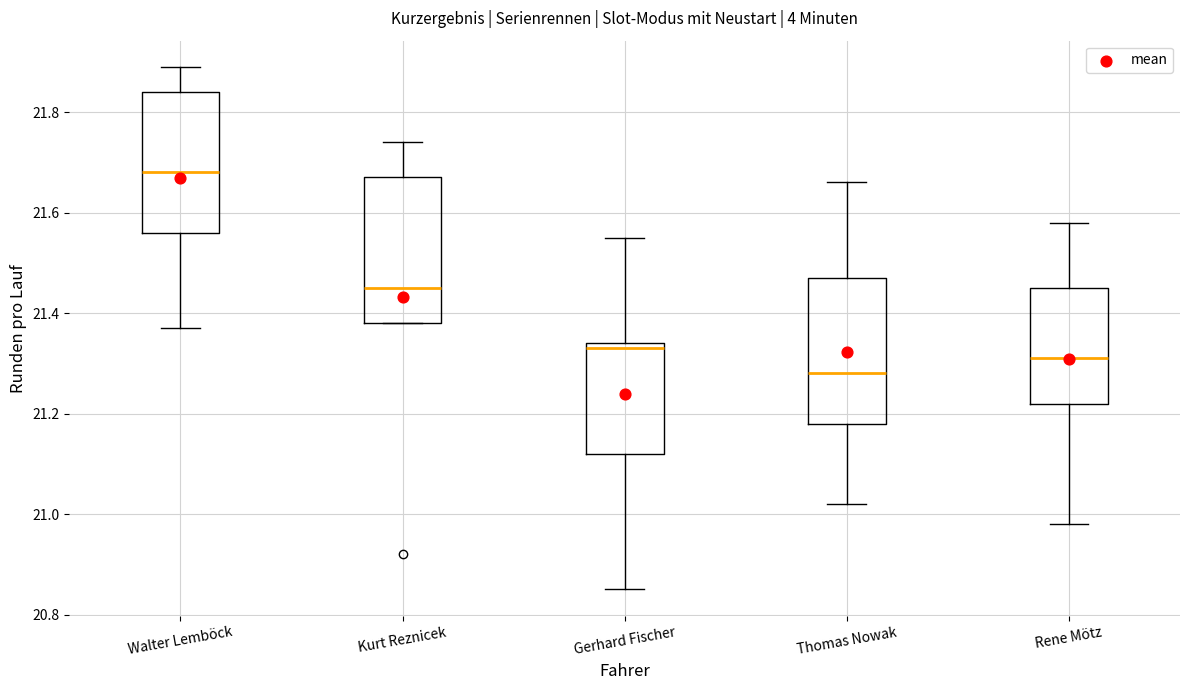

Where is the lower edge of the box for Kurt Reznicek on the y-axis? The values are not printed on the chart, so give them approximately, as read against the axis.

21.38